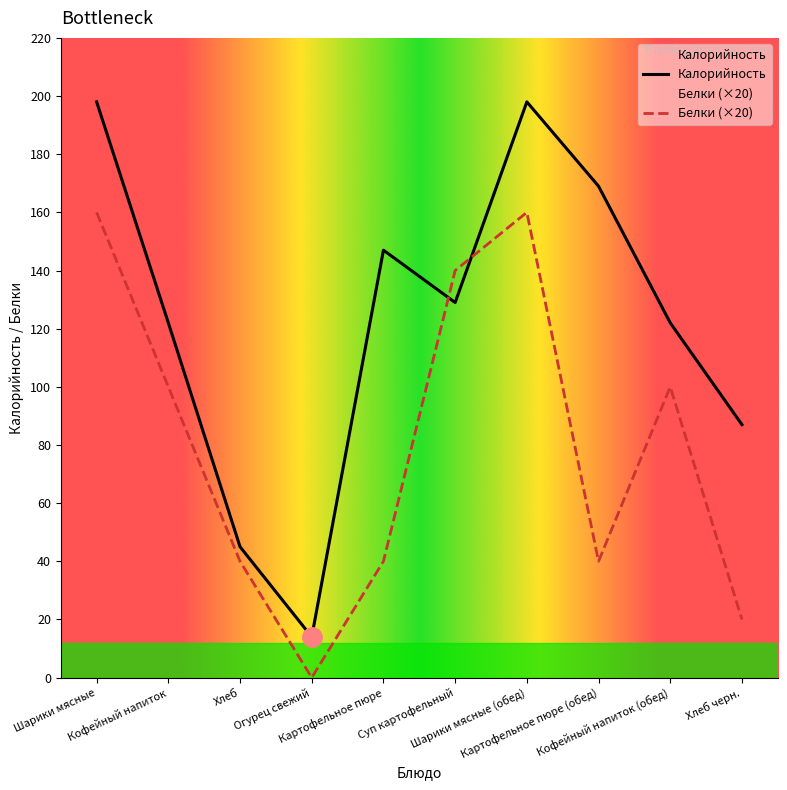

The Калорийность series shows 68 at Хлеб. True or false?

False